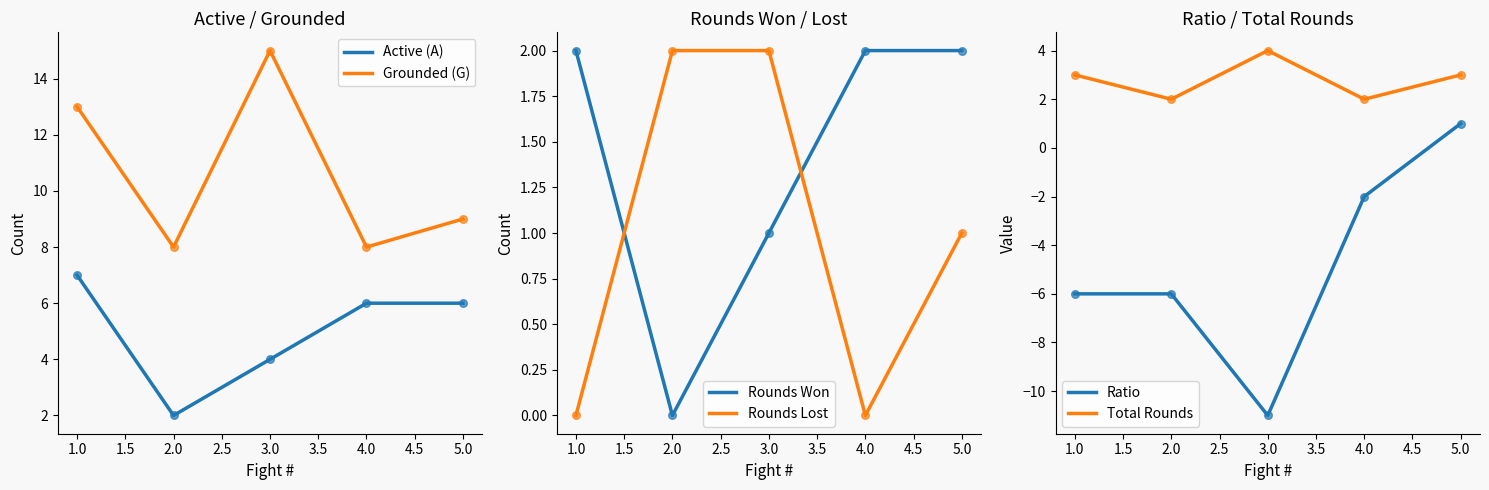

The Grounded (G) series shows 4 at 4.0. True or false?

False